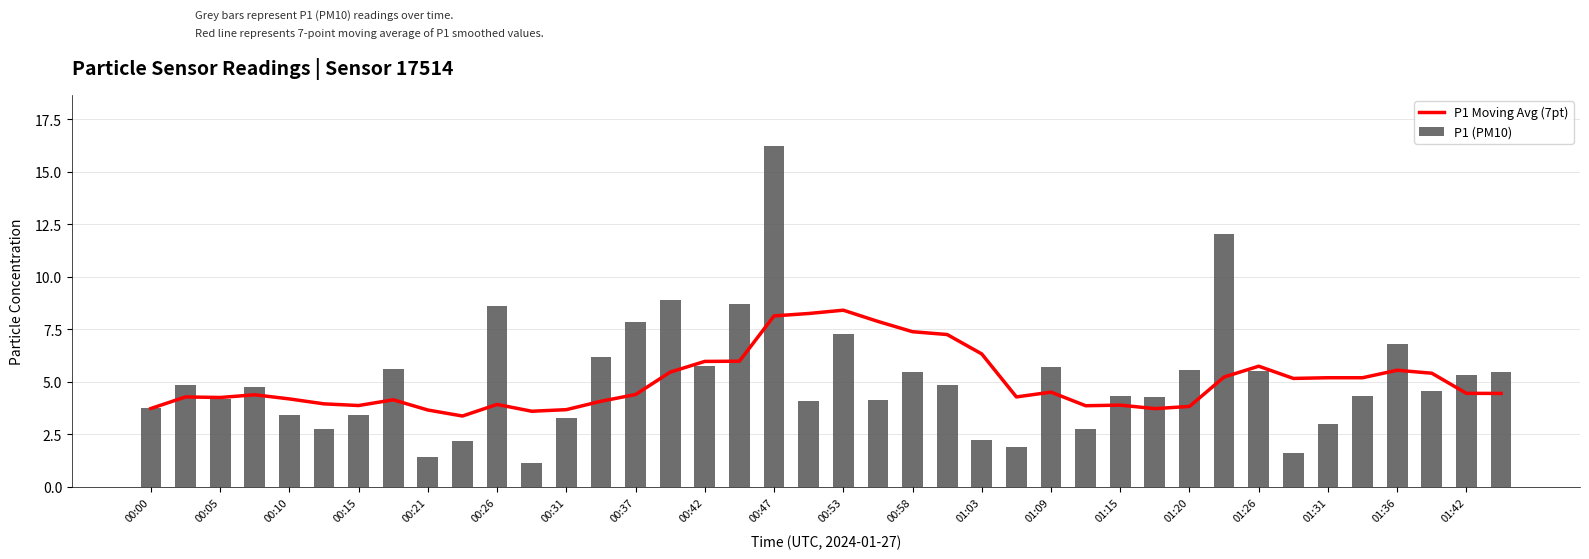

Is it true that P1 (PM10) equals 6.8 at 01:36?

True